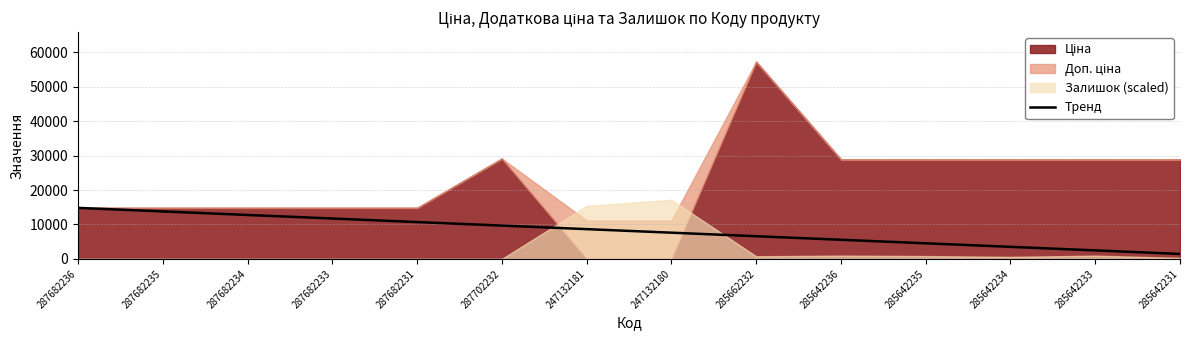

How many lines are shown in the chart?

1